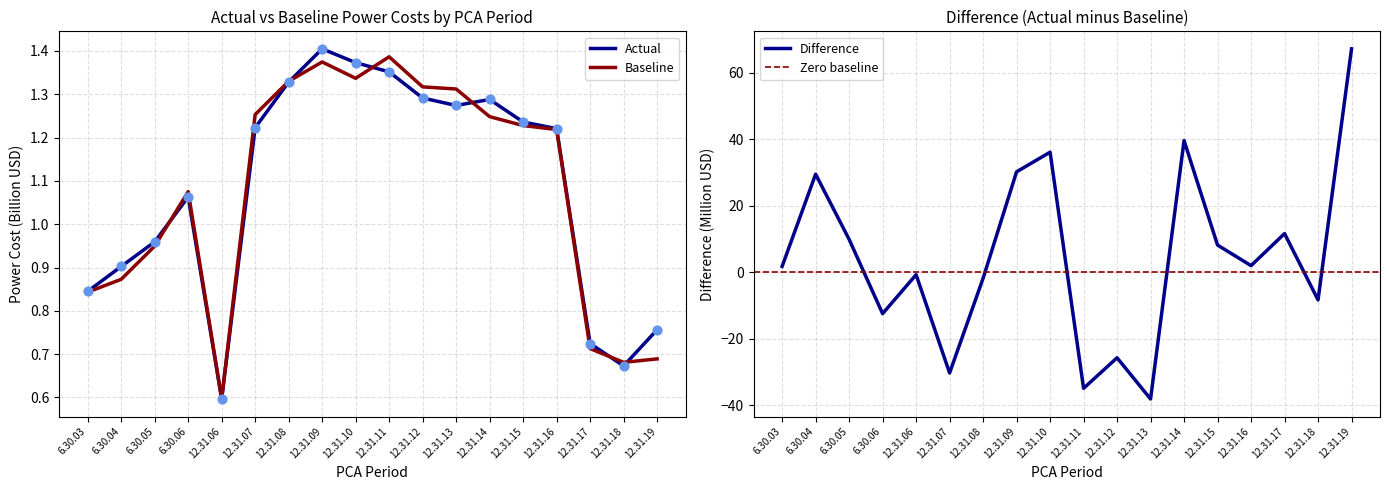

Which series has the largest total across all categories?

Difference